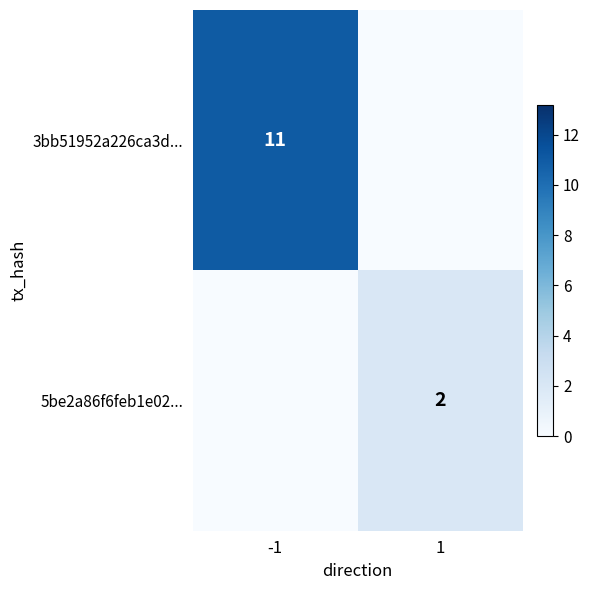

Is it true that 3bb51952a226ca3d... equals 16 at -1?

False